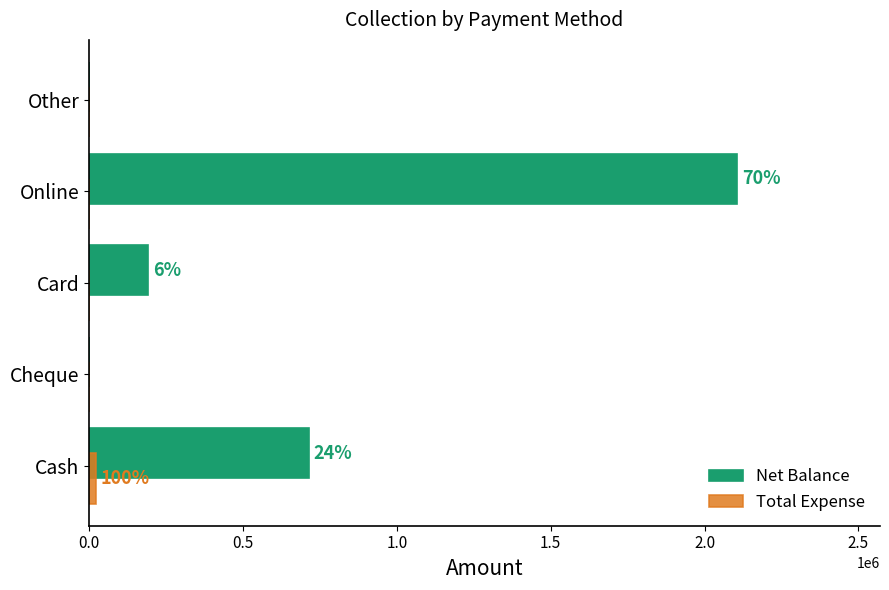

At which category does the chart reach its peak across all series?

Online